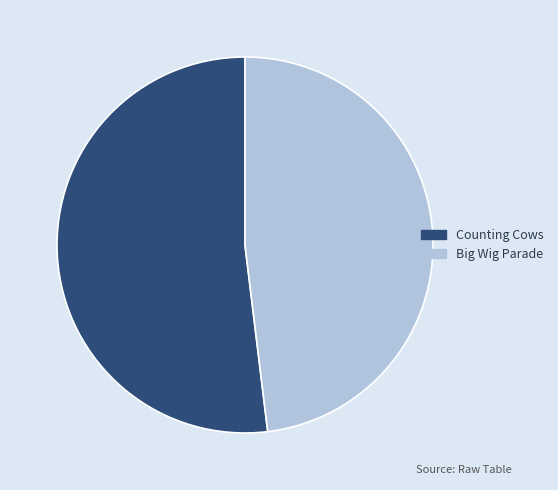

How many slices are in this pie chart?

2